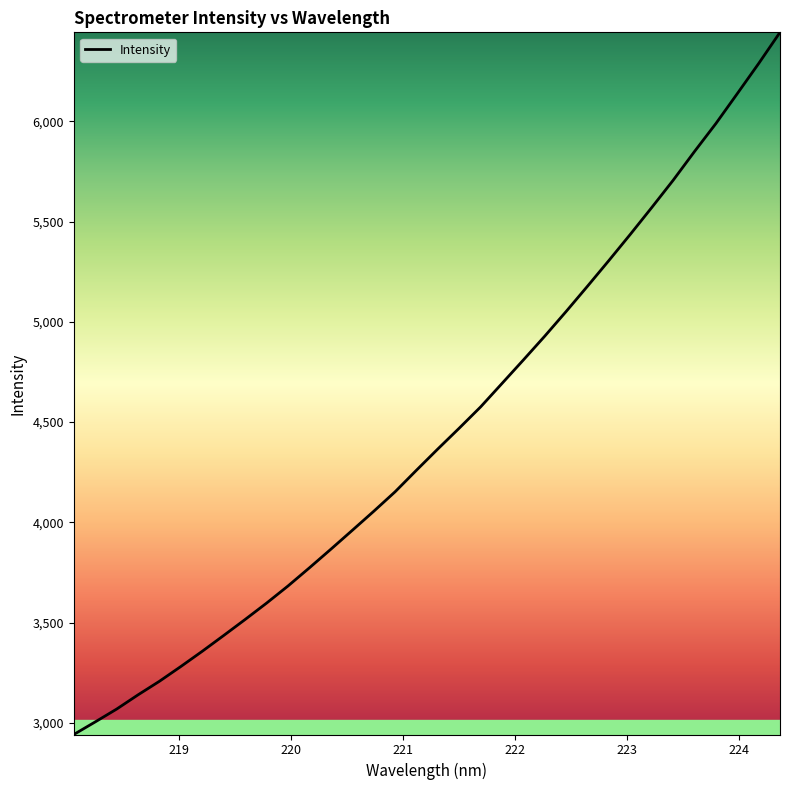

What is the maximum value shown in the chart?

6443.7